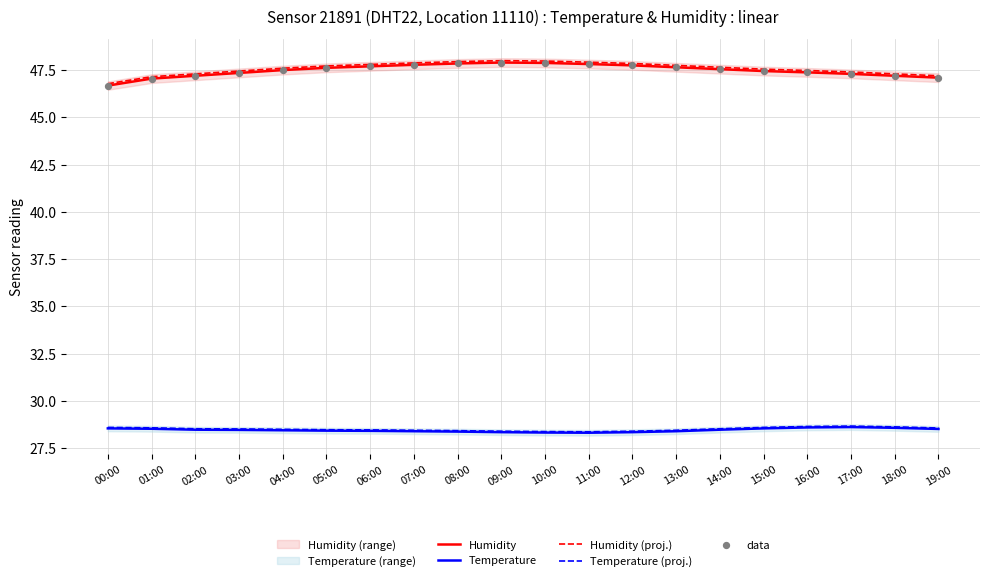

Which series has the largest total across all categories?

Humidity (proj.)